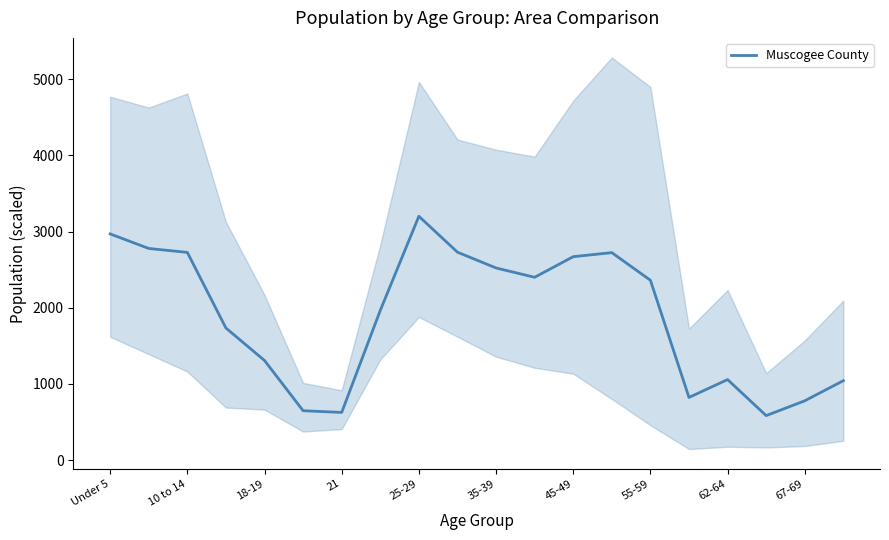

What is the difference between the maximum and minimum values?

2614.9